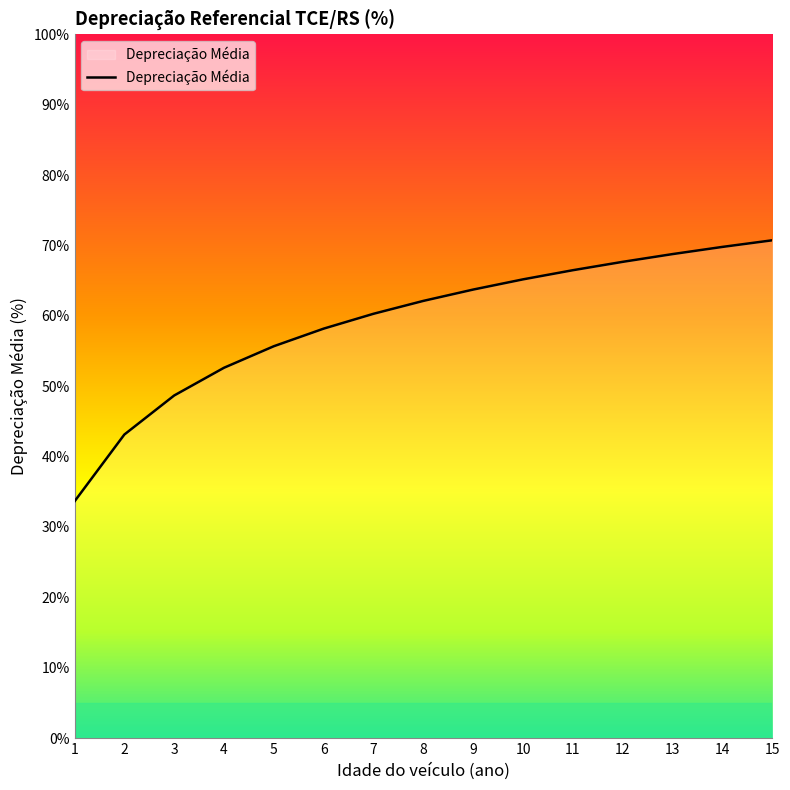

Does the chart display data point markers on the line(s)?

No